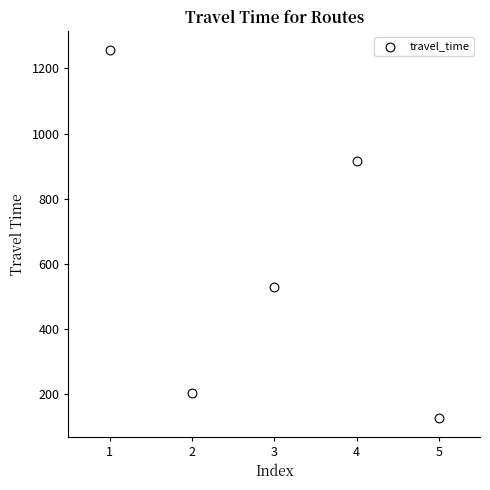

What Y value in the scatter plot is closest to 691?

530